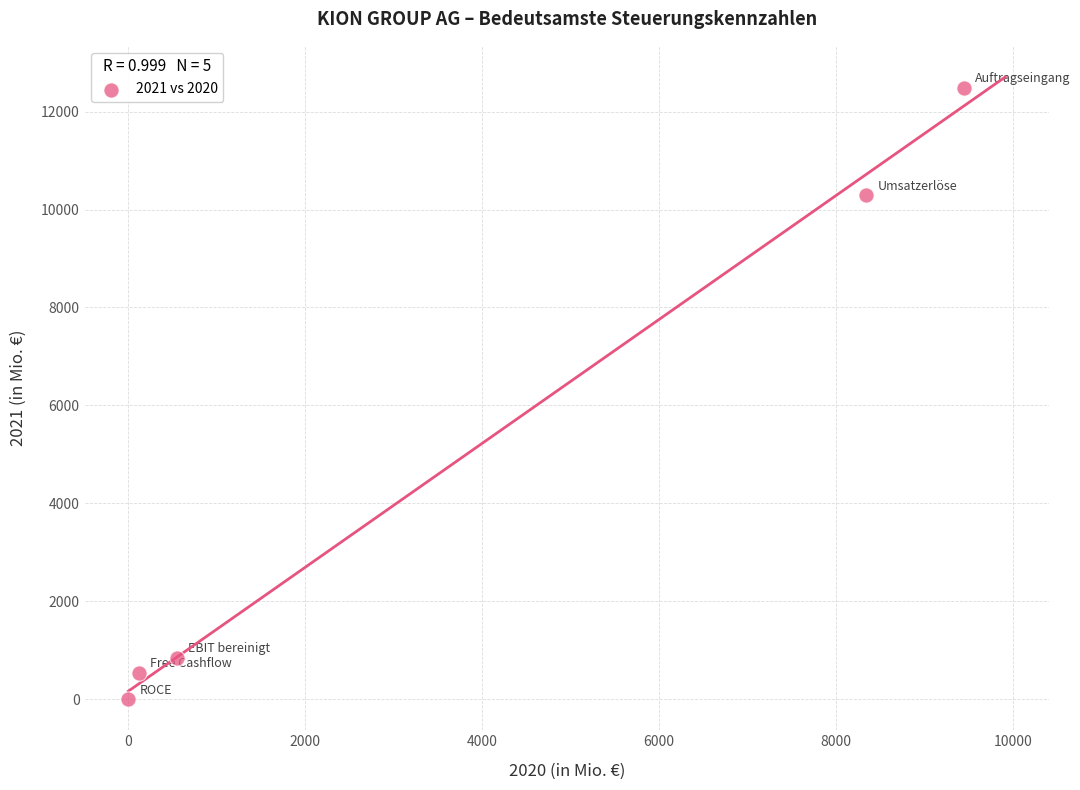

What Y value in the scatter plot is closest to 6240?

10294.3